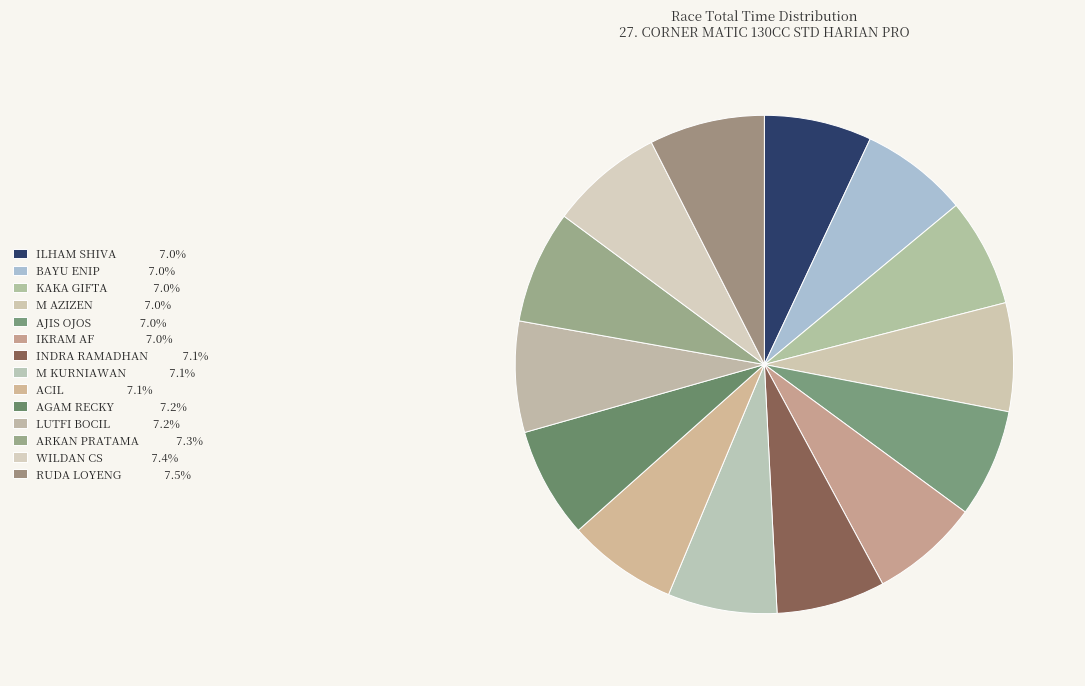

To the nearest percent, what is the average slice percentage?

7%